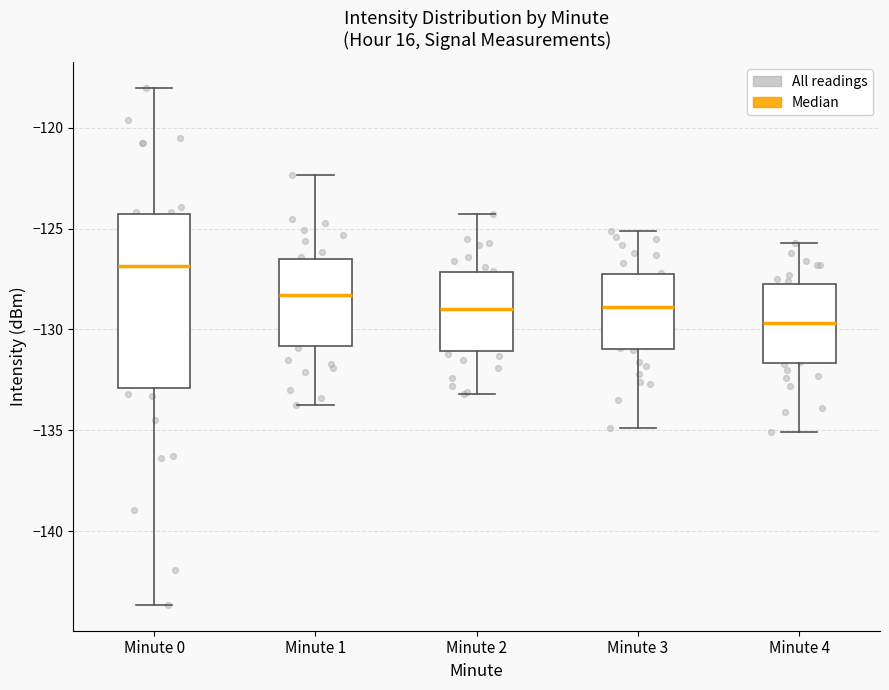

Which box is the tallest, from its lower edge to its upper edge?

Minute 0